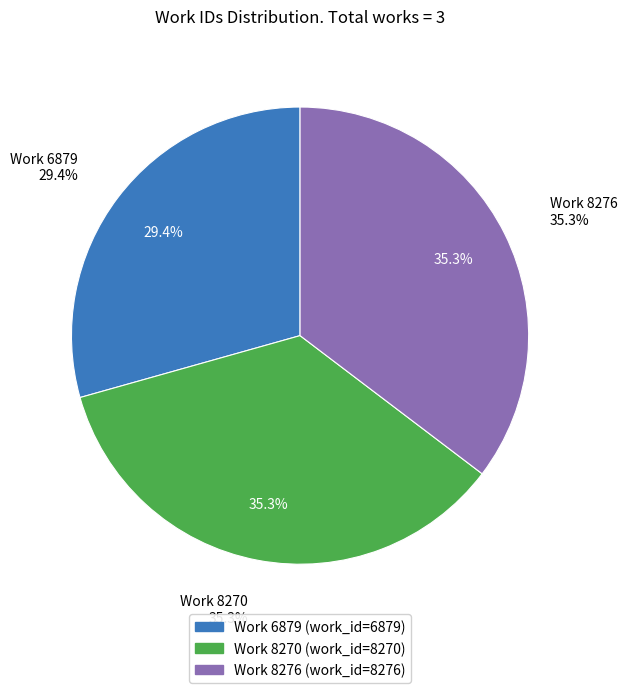

Is there a majority slice in this chart?

No